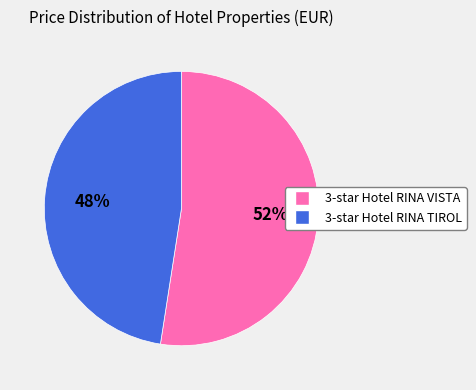

Is there a majority slice in this chart?

Yes